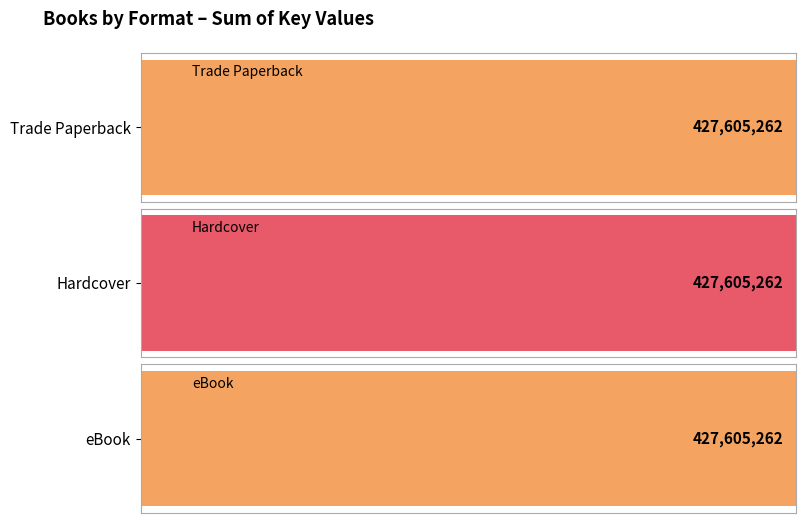

How many data points are above 1329545?

3